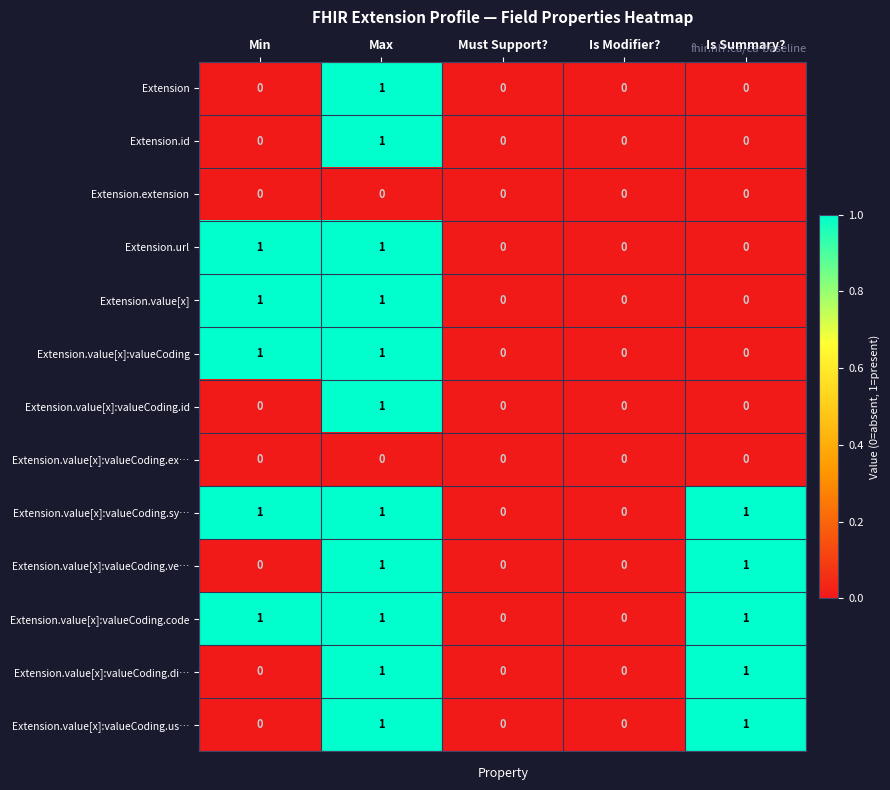

At which category is the sum across all series the highest?

Max